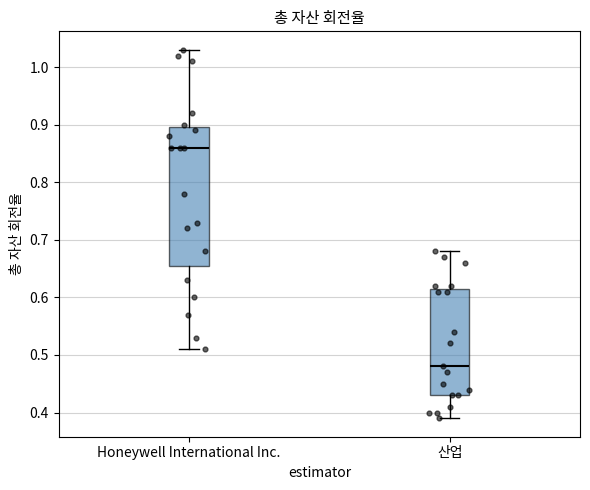

Which box's median line is the highest?

Honeywell International Inc.